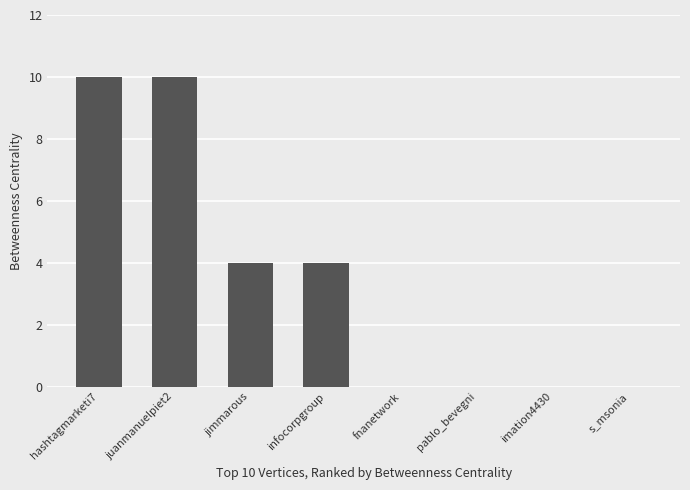

The value at imation4430 is 0. True or false?

True